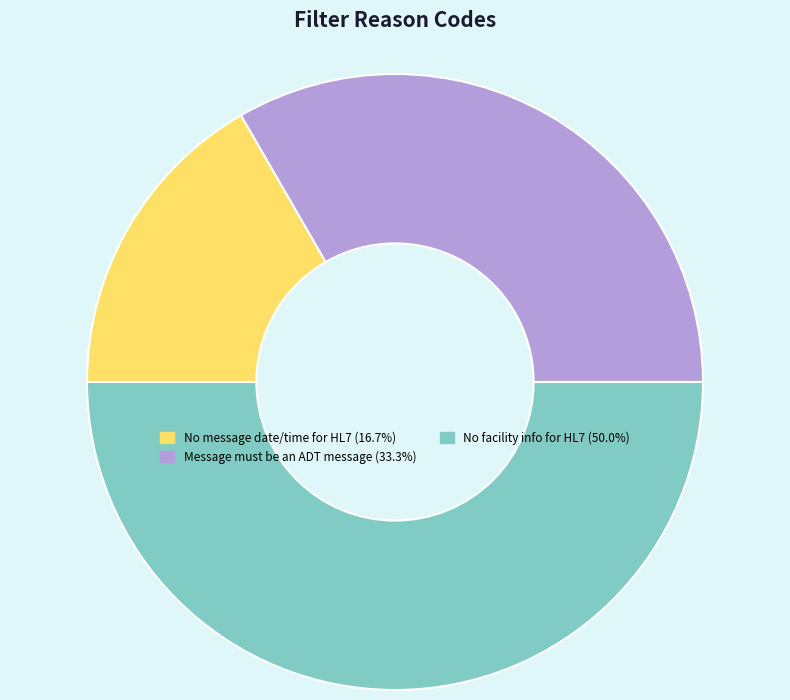

Which category has the biggest portion of the pie?

No facility info for HL7